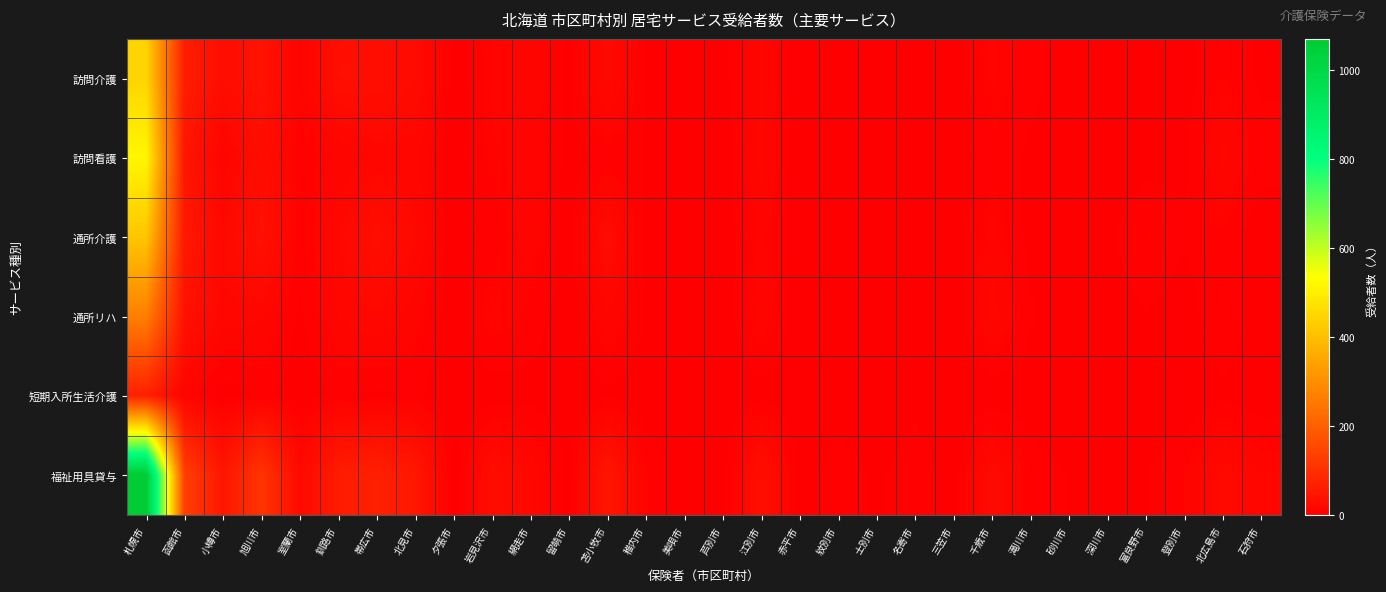

Which series has the largest range (max minus min)?

福祉用具貸与